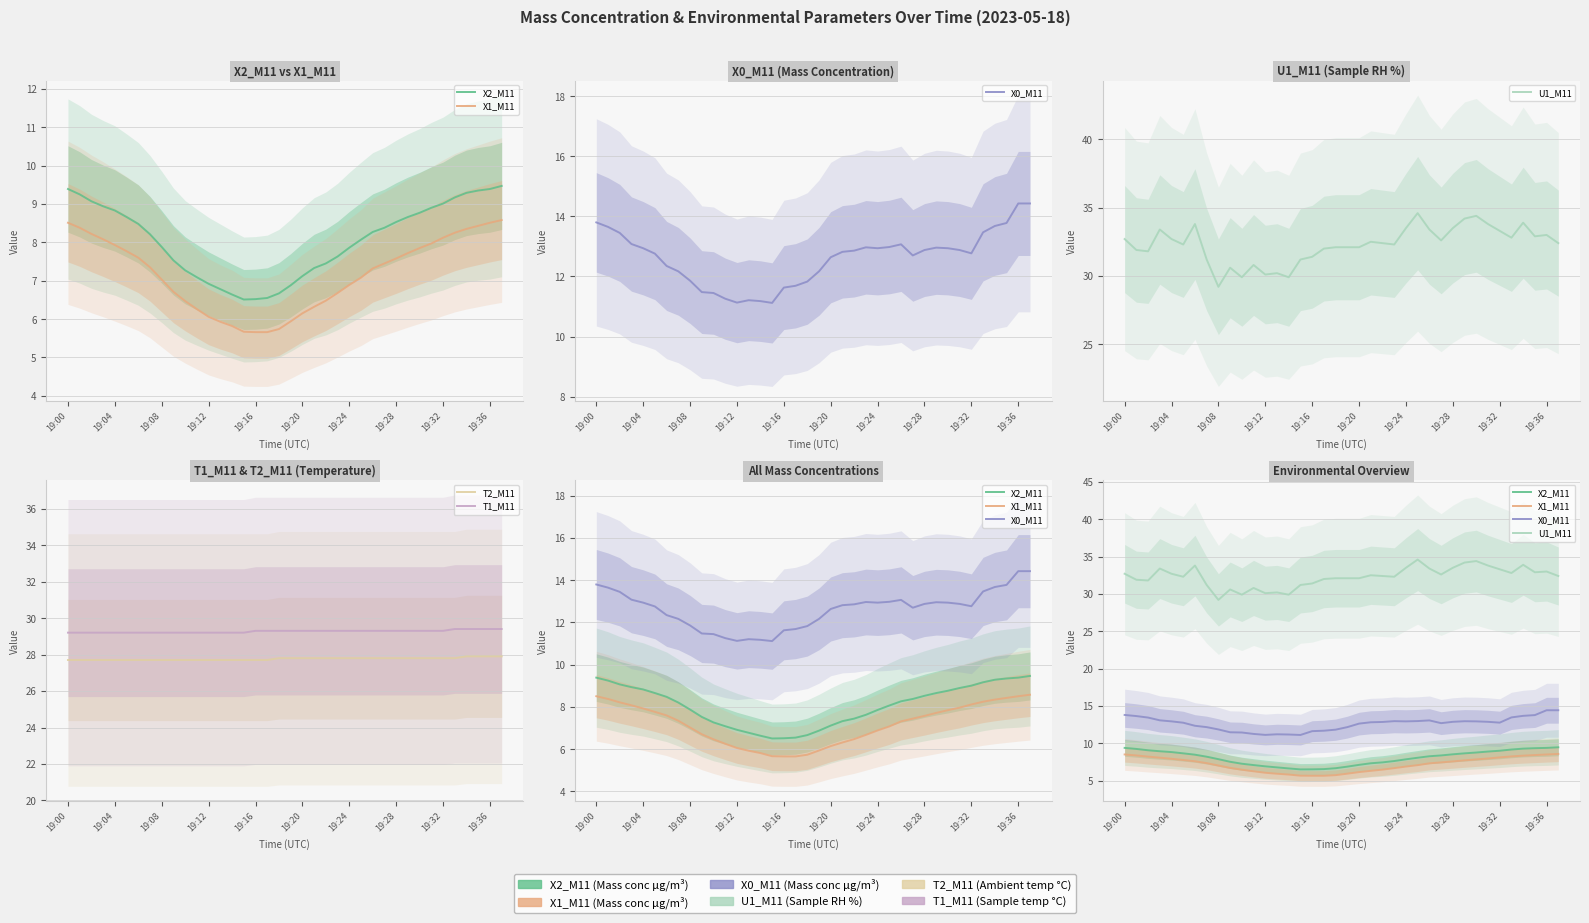

True or false: X2_M11 and T1_M11 intersect in this chart.

False